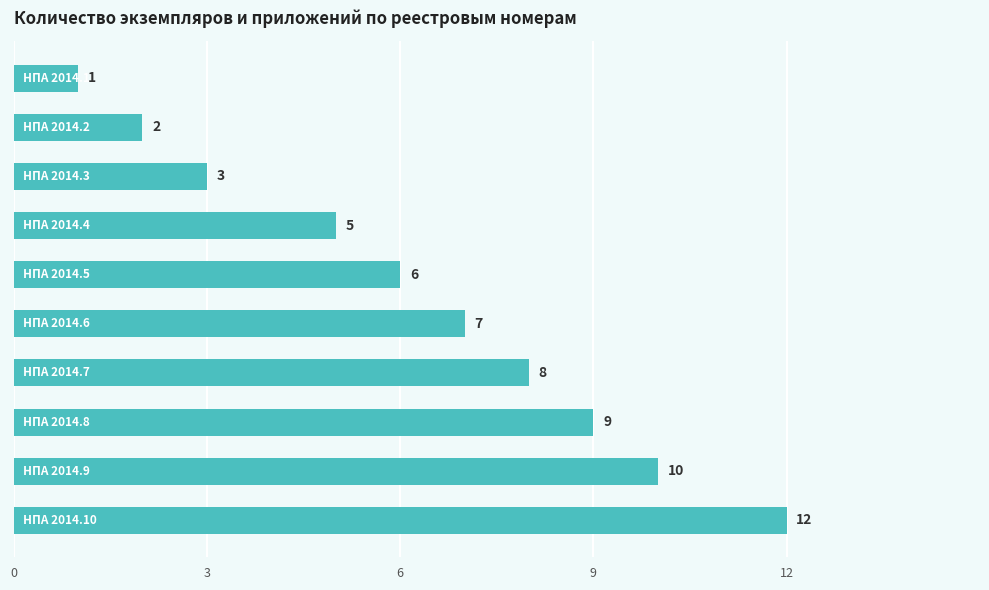

What is the greatest value displayed?

12